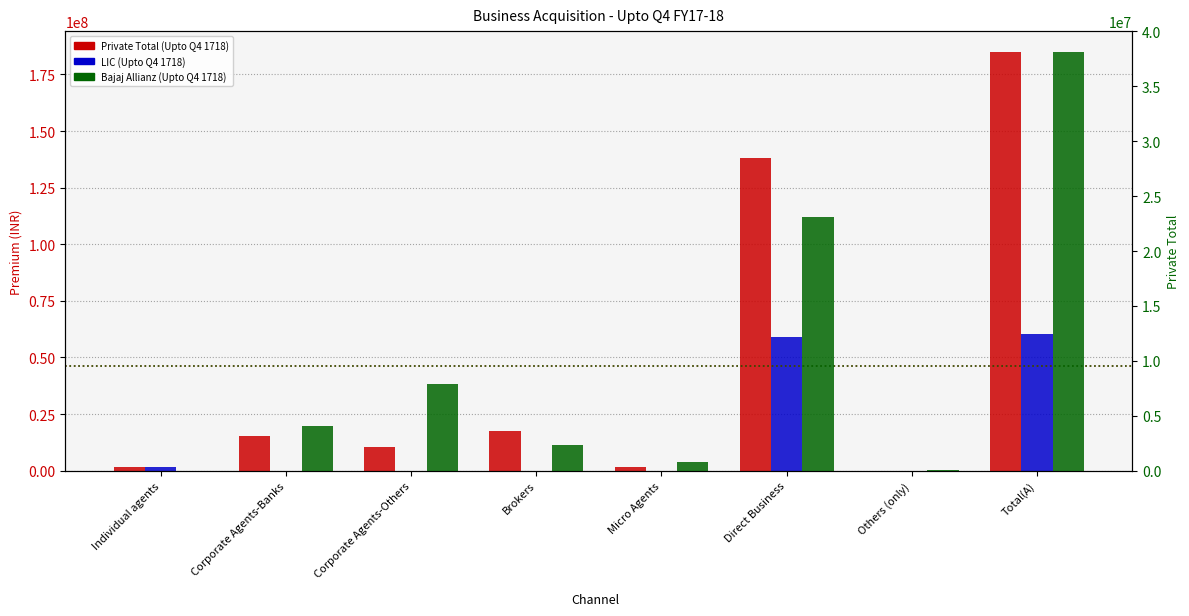

What are all the series names shown in the legend?

Private Total (Upto Q4 1718), LIC (Upto Q4 1718), Bajaj Allianz (Upto Q4 1718)